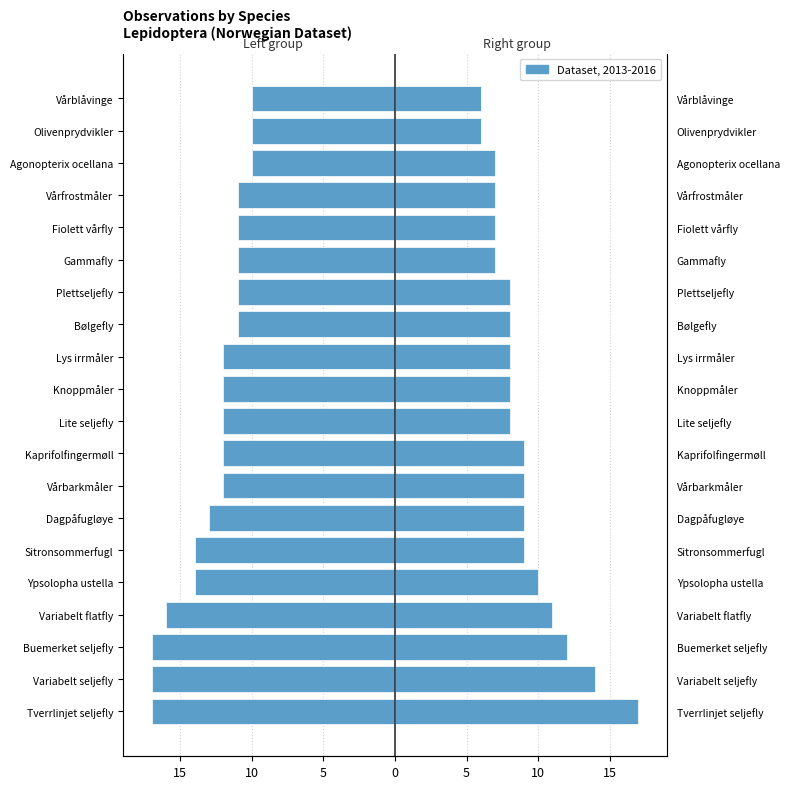

What is the difference between the highest and lowest values at Buemerket seljefly?

29